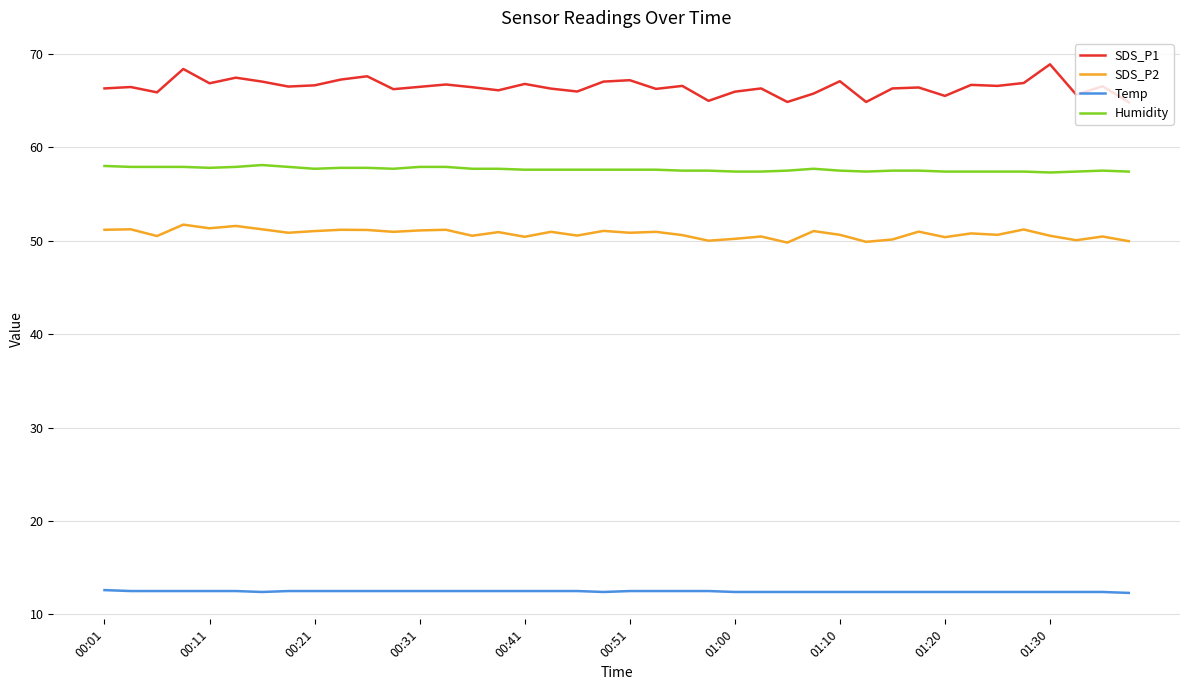

What is the difference between the maximum and minimum values in the SDS_P1 series?

4.1